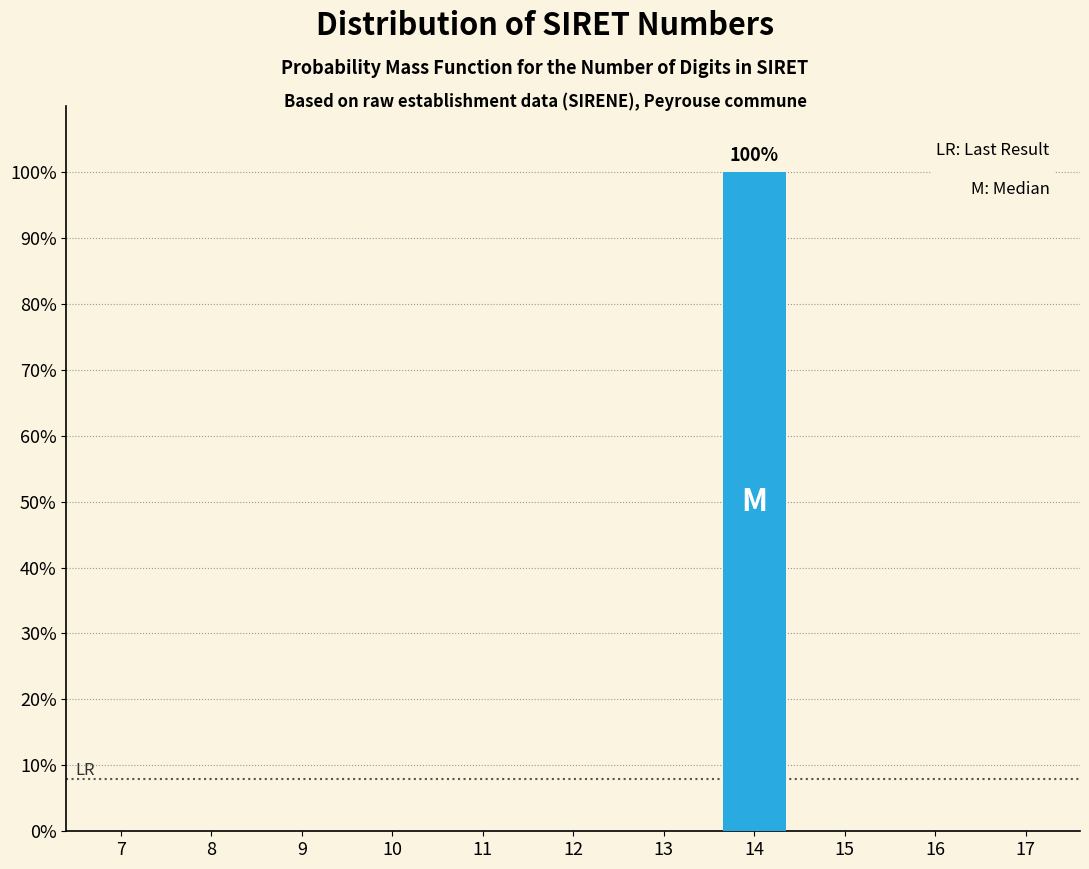

Reading left to right, what are all the values shown in this chart?

7=0	8=0	9=0	10=0	11=0	12=0	13=0	14=100	15=0	16=0	17=0